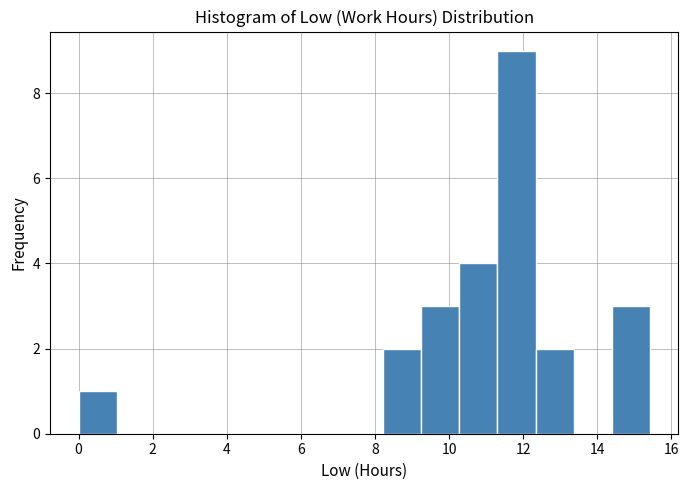

Reading left to right, transcribe this chart: for each bar, give the range it covers on the x-axis and its height. Neither the bar edges nor the heights are printed on the chart, so give them approximately, as read against the axes.

0.0 to 1.0: 1
1.0 to 2.0: 0
2.0 to 3.0: 0
3.0 to 4.2: 0
4.2 to 5.2: 0
5.2 to 6.2: 0
6.2 to 7.2: 0
7.2 to 8.2: 0
8.2 to 9.2: 2
9.2 to 10.2: 3
10.2 to 11.4: 4
11.4 to 12.4: 9
12.4 to 13.4: 2
13.4 to 14.4: 0
14.4 to 15.4: 3